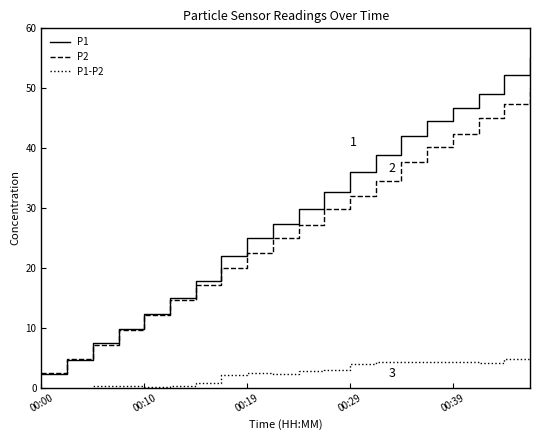

What is the maximum value shown in the chart?

55.0